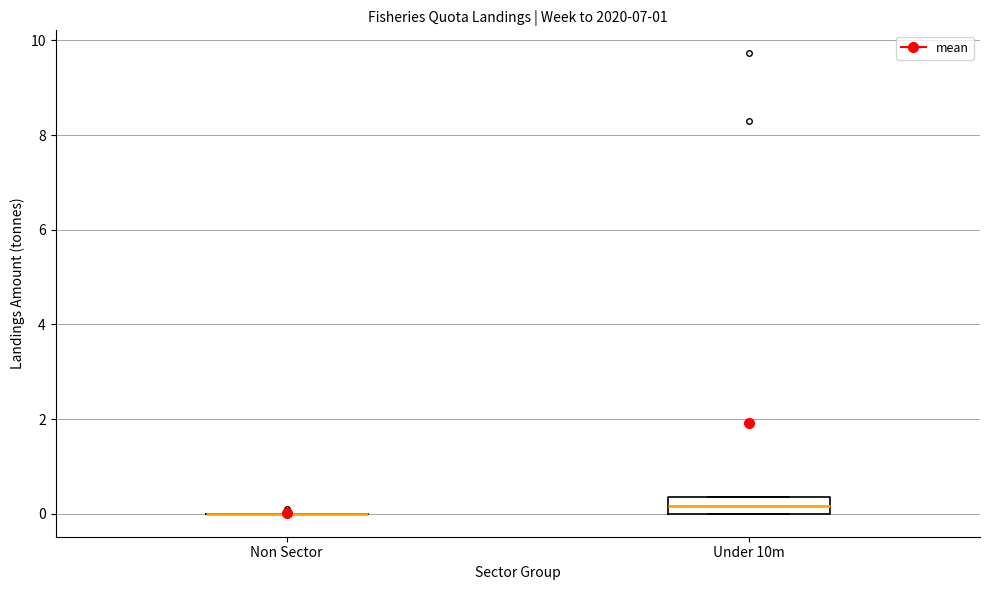

Reading left to right, read every box against the y-axis: the position of its median line, the range the box covers, and the ends of its whiskers. The values are not printed on the chart, so give them approximately, as read against the axis.

Non Sector: box collapsed to a line at 0.0, whiskers 0.0 to 0.0
Under 10m: median 0.2, box 0.0 to 0.4, whiskers 0.0 to 0.4